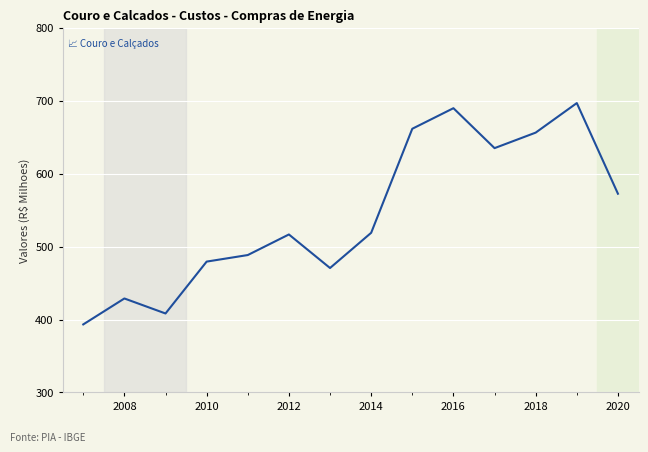

What is the smallest value displayed?

393.3